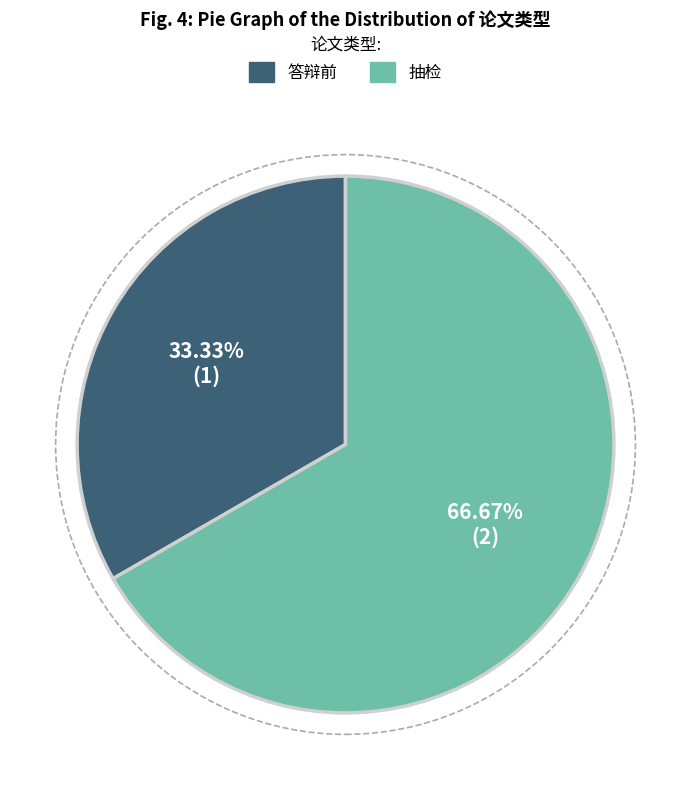

How many segments does this pie chart have?

2